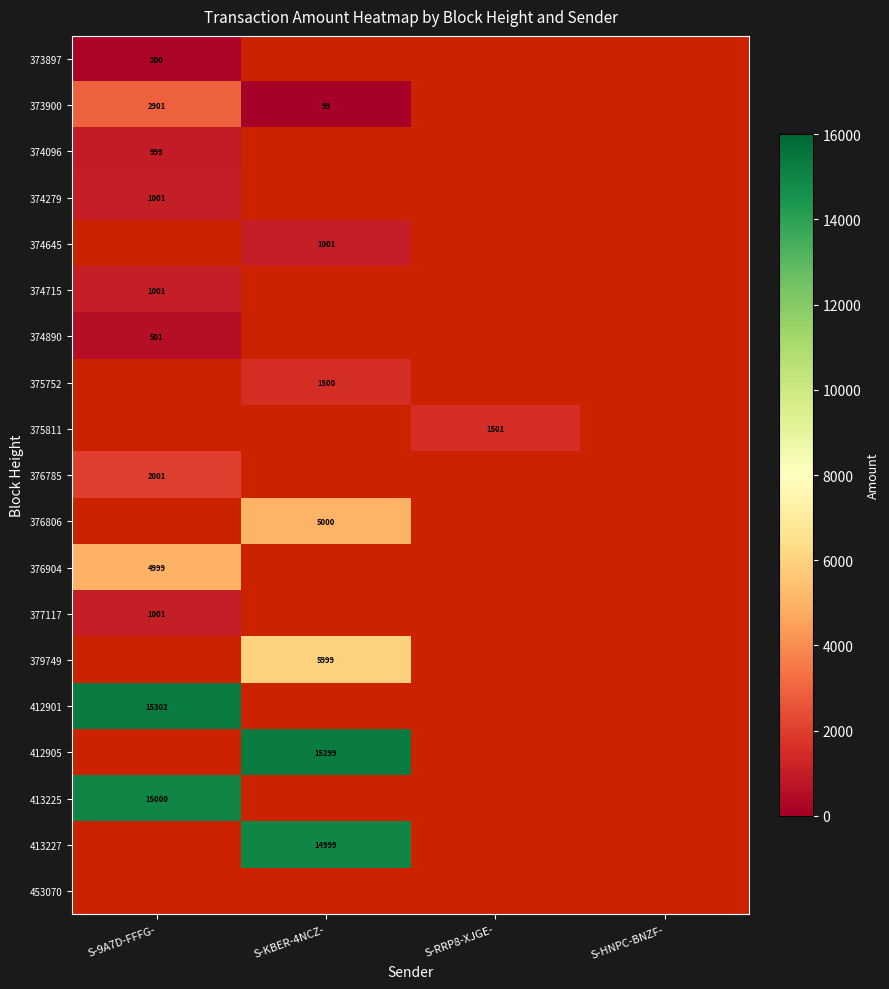

Is it true that 376806 equals 1879 at S-KBER-4NCZ-?

False